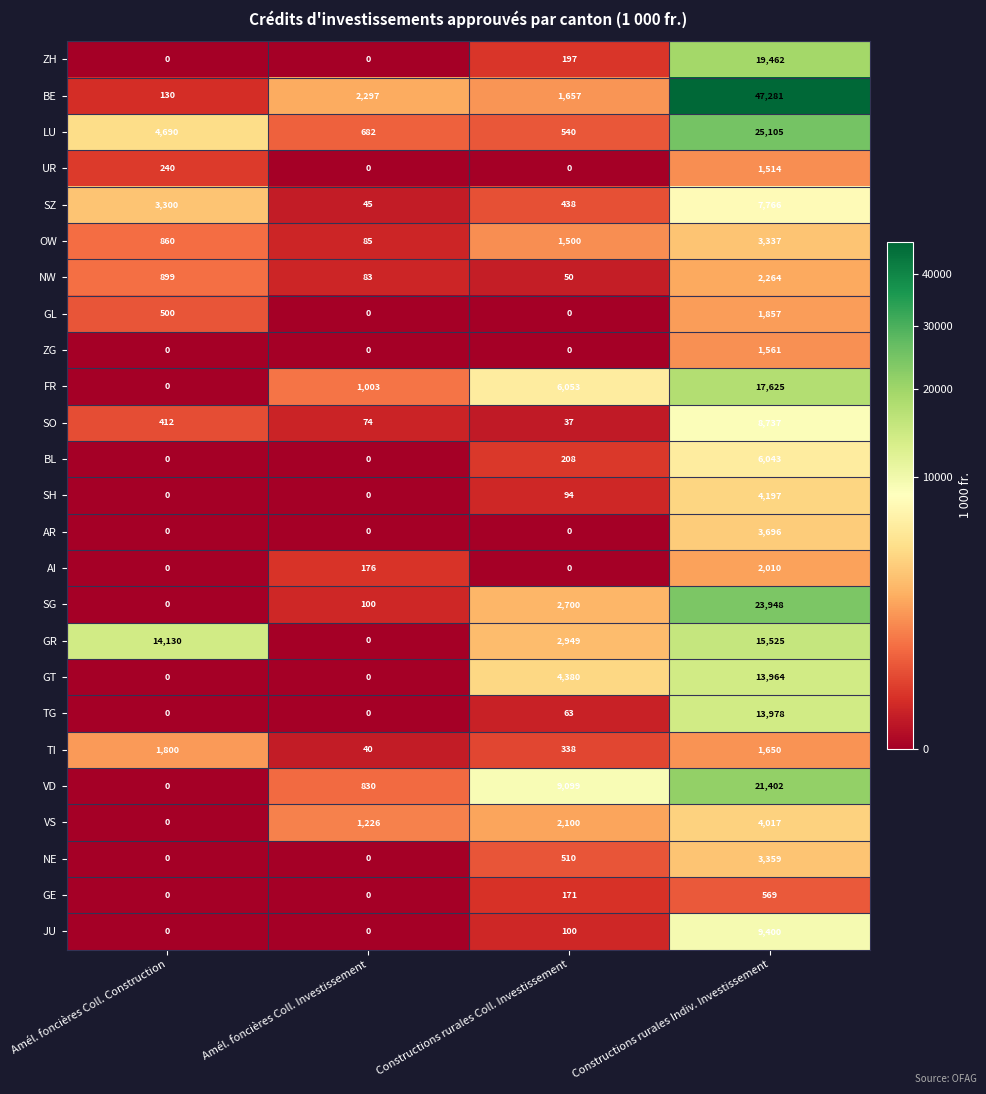

What is the greatest value displayed?

47281